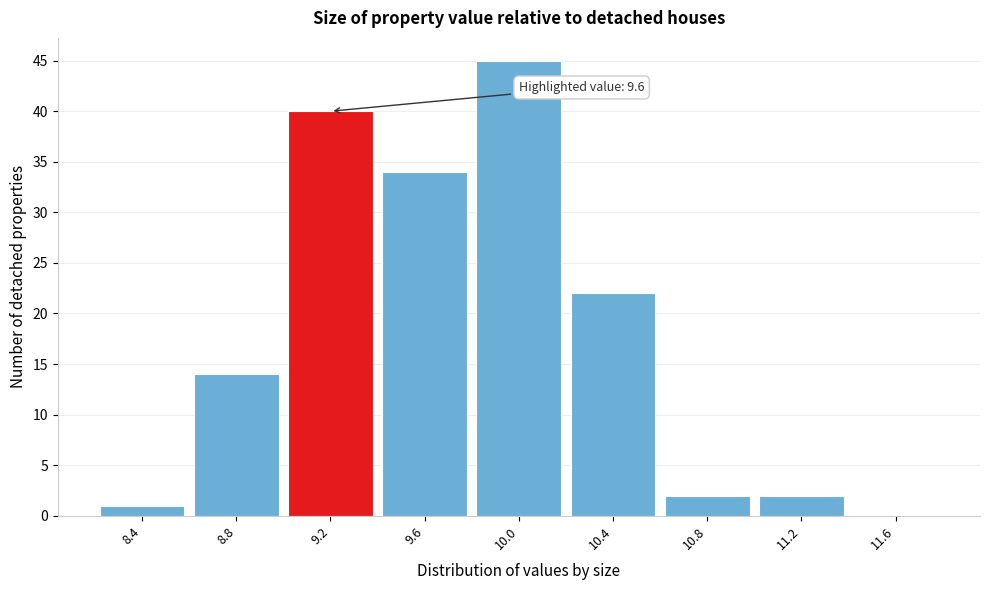

Reading left to right, what are all the values shown in this chart?

8.4=1	8.8=14	9.2=40	9.6=34	10.0=45	10.4=22	10.8=2	11.2=2	11.6=0